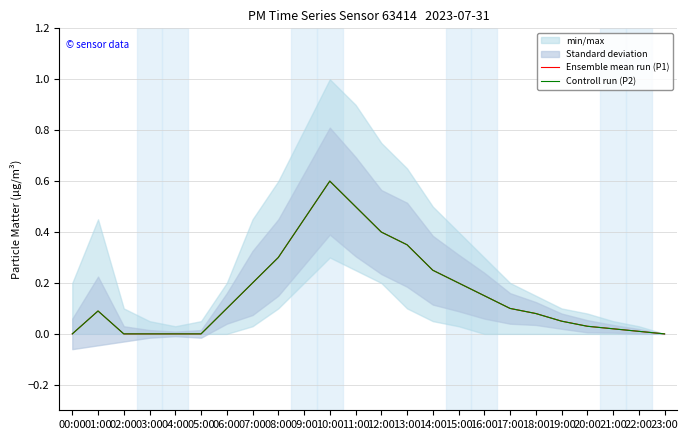

Is the value of Controll run (P2) at 10:00 greater than the value of Ensemble mean run (P1) at 17:00?

Yes